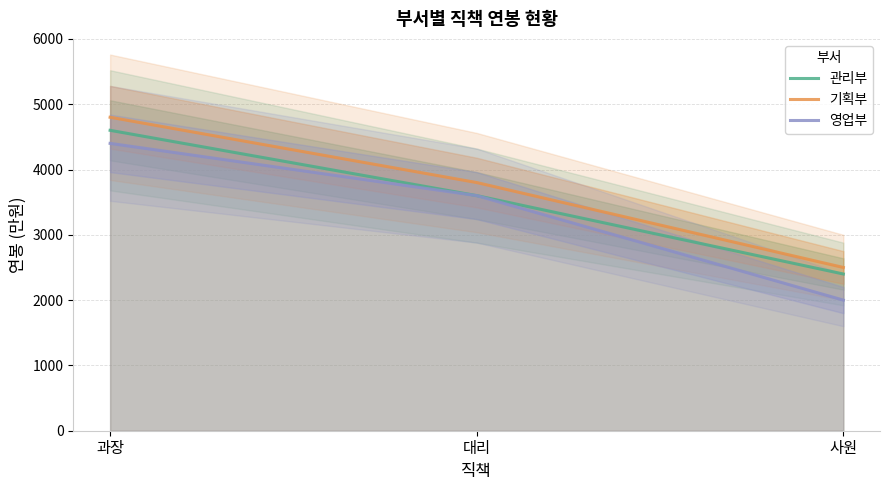

Where does the 영업부 series first go above 3600?

과장